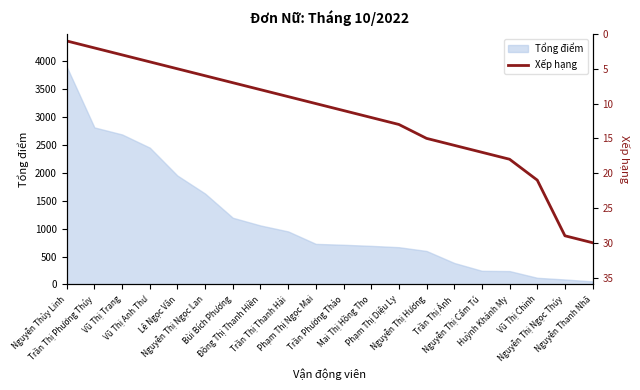

What is the highest value of the Tổng điểm series?

3898.8